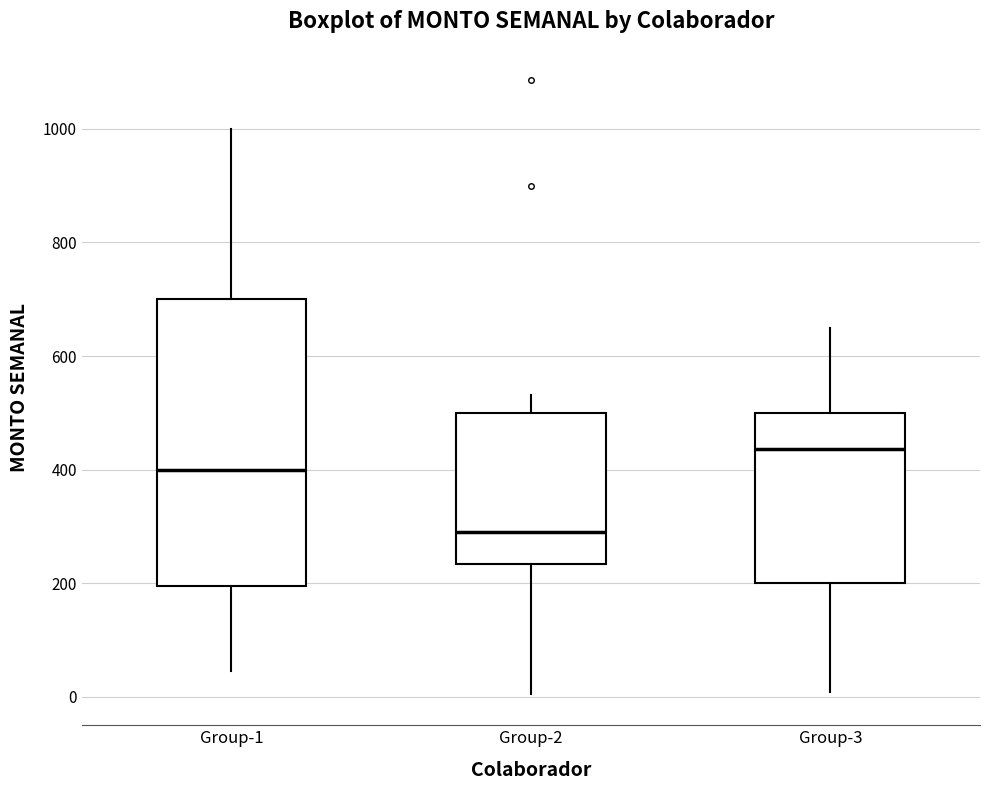

Reading left to right, transcribe this box plot: for each box, give where its median line is, the range the box spans, and where its two whiskers end, as read against the y-axis. The values are not printed on the chart, so give them approximately, as read against the axis.

Group-1: median 400, box 200 to 700, whiskers 40 to 1000
Group-2: median 300, box 240 to 500, whiskers 0 to 540
Group-3: median 440, box 200 to 500, whiskers 0 to 660